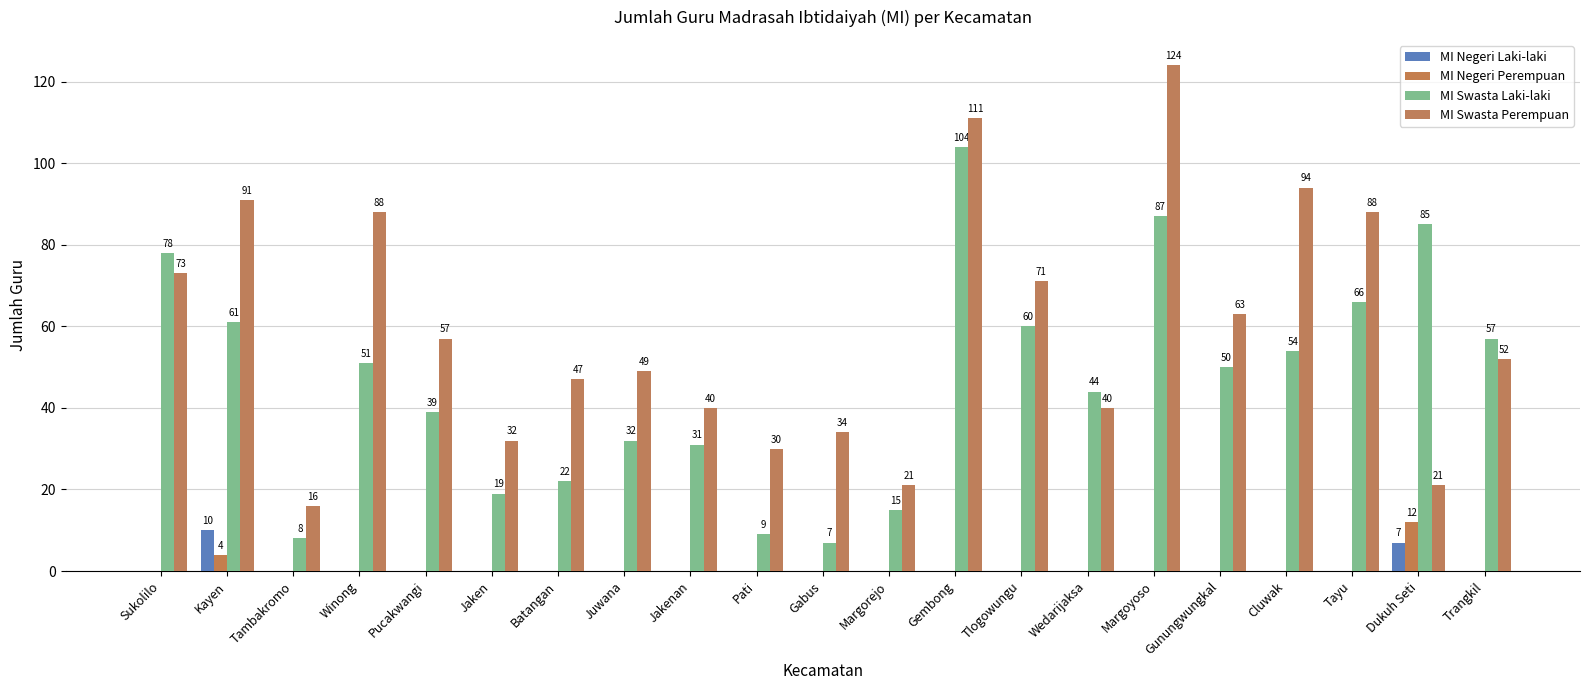

Reading right to left, extract all data points from this chart.

MI Negeri Laki-laki: Trangkil=0	Dukuh Seti=7	Tayu=0	Cluwak=0	Gunungwungkal=0	Margoyoso=0	Wedarijaksa=0	Tlogowungu=0	Gembong=0	Margorejo=0	Gabus=0	Pati=0	Jakenan=0	Juwana=0	Batangan=0	Jaken=0	Pucakwangi=0	Winong=0	Tambakromo=0	Kayen=10	Sukolilo=0
MI Negeri Perempuan: Trangkil=0	Dukuh Seti=12	Tayu=0	Cluwak=0	Gunungwungkal=0	Margoyoso=0	Wedarijaksa=0	Tlogowungu=0	Gembong=0	Margorejo=0	Gabus=0	Pati=0	Jakenan=0	Juwana=0	Batangan=0	Jaken=0	Pucakwangi=0	Winong=0	Tambakromo=0	Kayen=4	Sukolilo=0
MI Swasta Laki-laki: Trangkil=57	Dukuh Seti=85	Tayu=66	Cluwak=54	Gunungwungkal=50	Margoyoso=87	Wedarijaksa=44	Tlogowungu=60	Gembong=104	Margorejo=15	Gabus=7	Pati=9	Jakenan=31	Juwana=32	Batangan=22	Jaken=19	Pucakwangi=39	Winong=51	Tambakromo=8	Kayen=61	Sukolilo=78
MI Swasta Perempuan: Trangkil=52	Dukuh Seti=21	Tayu=88	Cluwak=94	Gunungwungkal=63	Margoyoso=124	Wedarijaksa=40	Tlogowungu=71	Gembong=111	Margorejo=21	Gabus=34	Pati=30	Jakenan=40	Juwana=49	Batangan=47	Jaken=32	Pucakwangi=57	Winong=88	Tambakromo=16	Kayen=91	Sukolilo=73